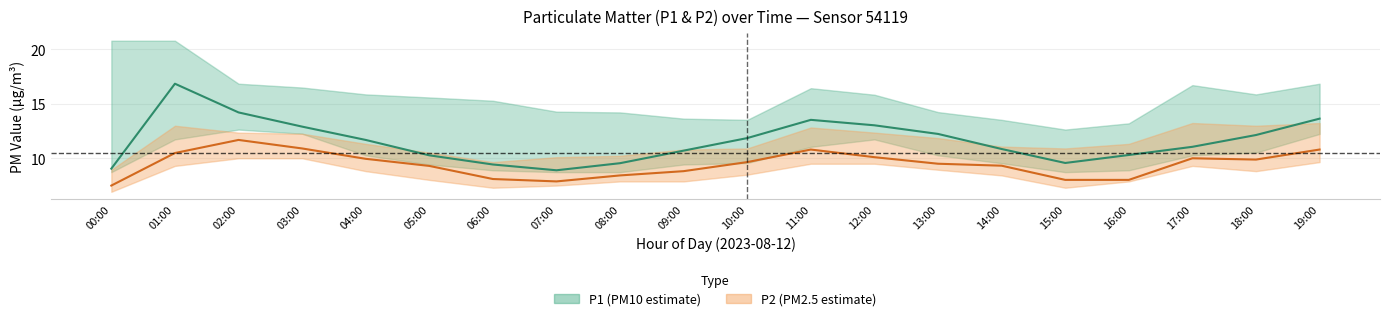

How many lines are shown in the chart?

2